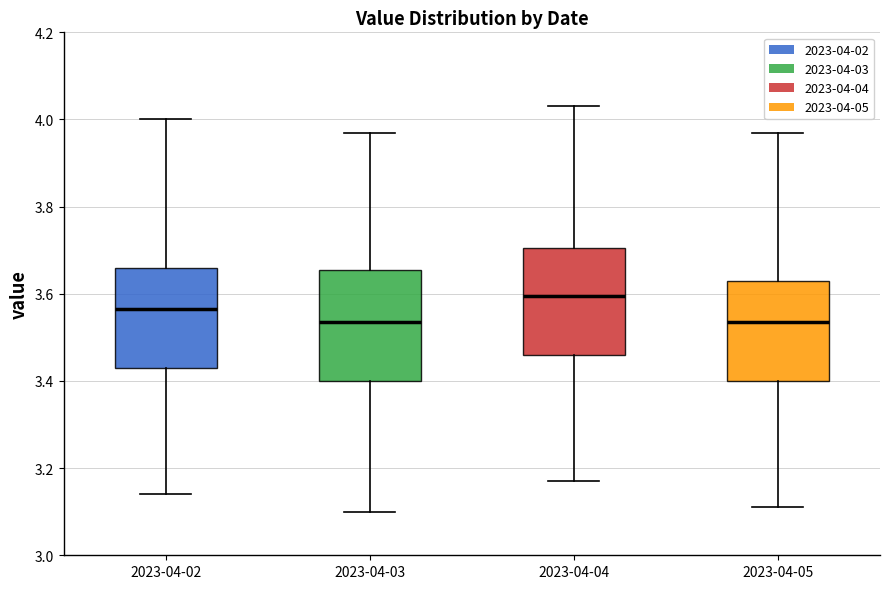

Reading left to right, read every box against the y-axis: the position of its median line, the range the box covers, and the ends of its whiskers. The values are not printed on the chart, so give them approximately, as read against the axis.

2023-04-02: median 3.56, box 3.44 to 3.66, whiskers 3.14 to 4.00
2023-04-03: median 3.54, box 3.40 to 3.66, whiskers 3.10 to 3.98
2023-04-04: median 3.60, box 3.46 to 3.70, whiskers 3.18 to 4.04
2023-04-05: median 3.54, box 3.40 to 3.64, whiskers 3.12 to 3.98